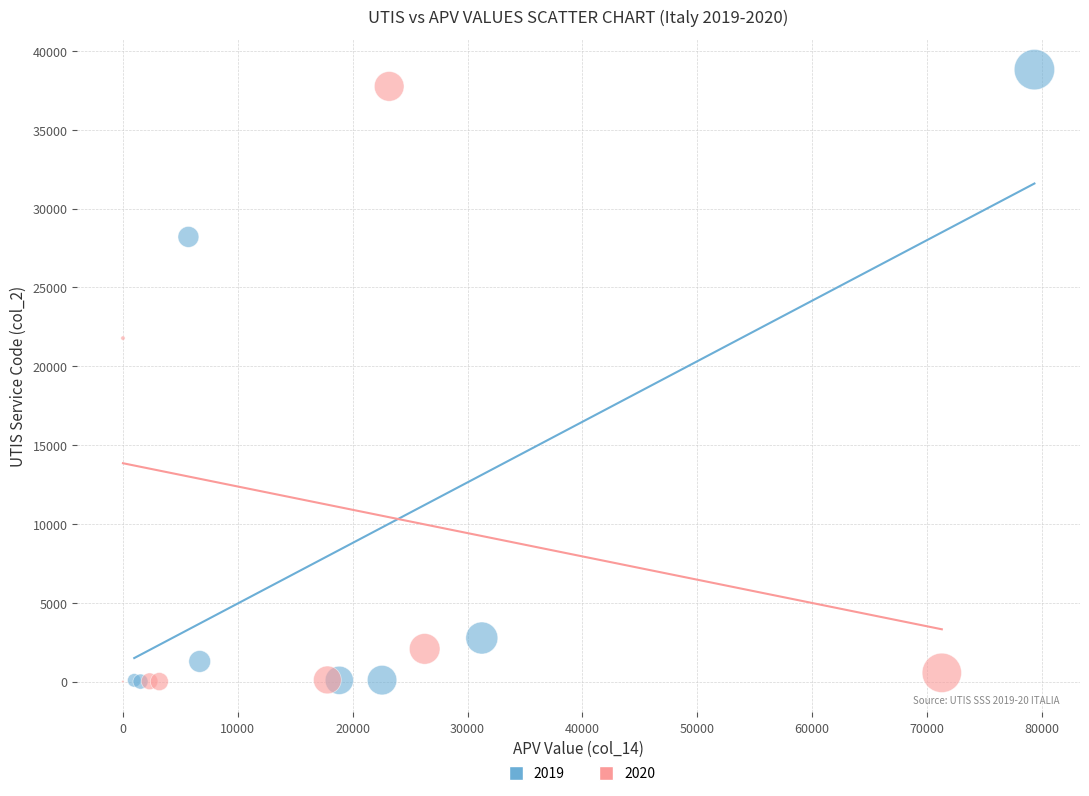

What are all the series names shown in the legend?

2019, 2020